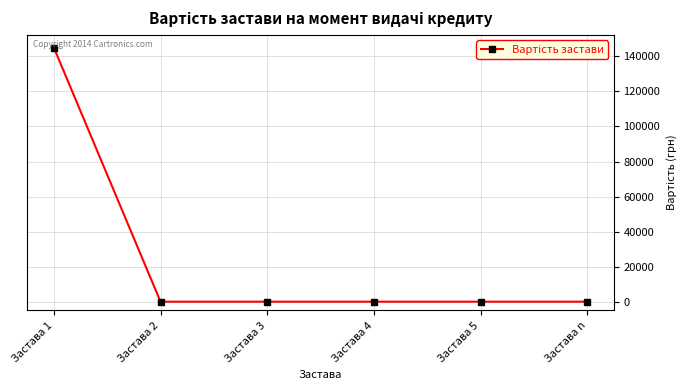

True or false: there are more than 2 points higher than both neighbors.

False